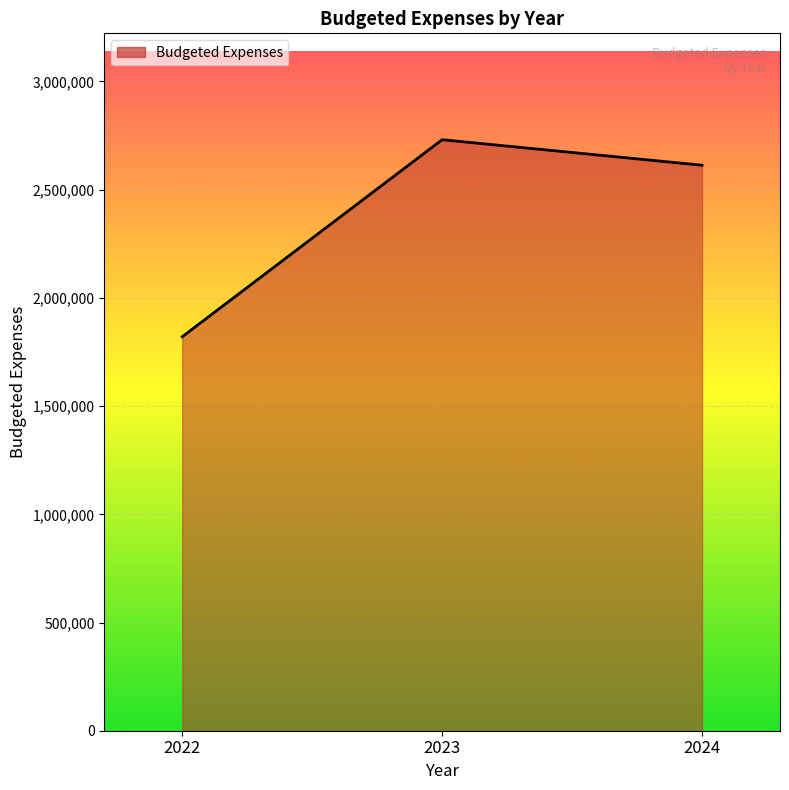

What is the difference between the values at 2023 and 2022?

910279.9